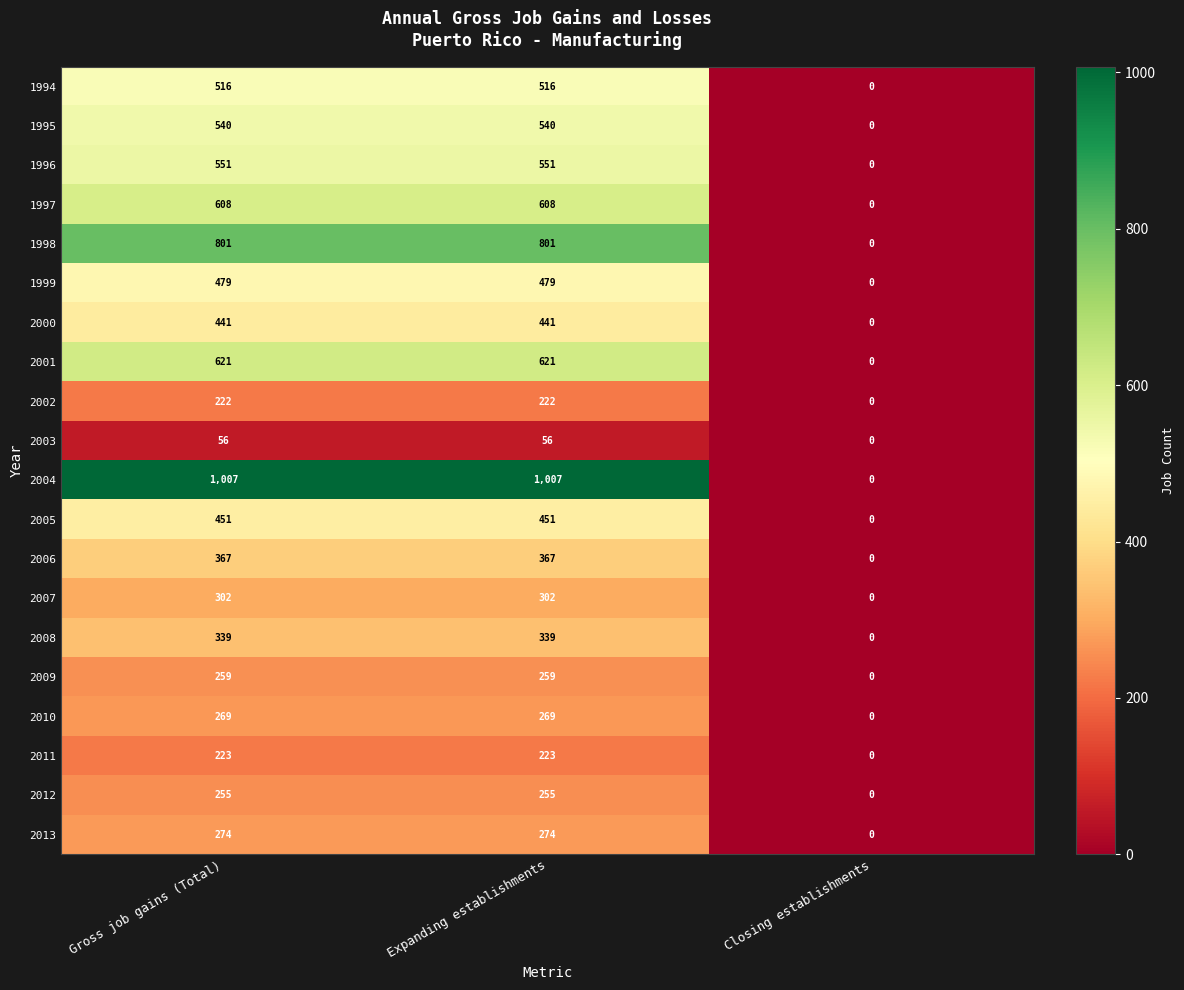

Count the 2002 values in the range 0 to 222.

3